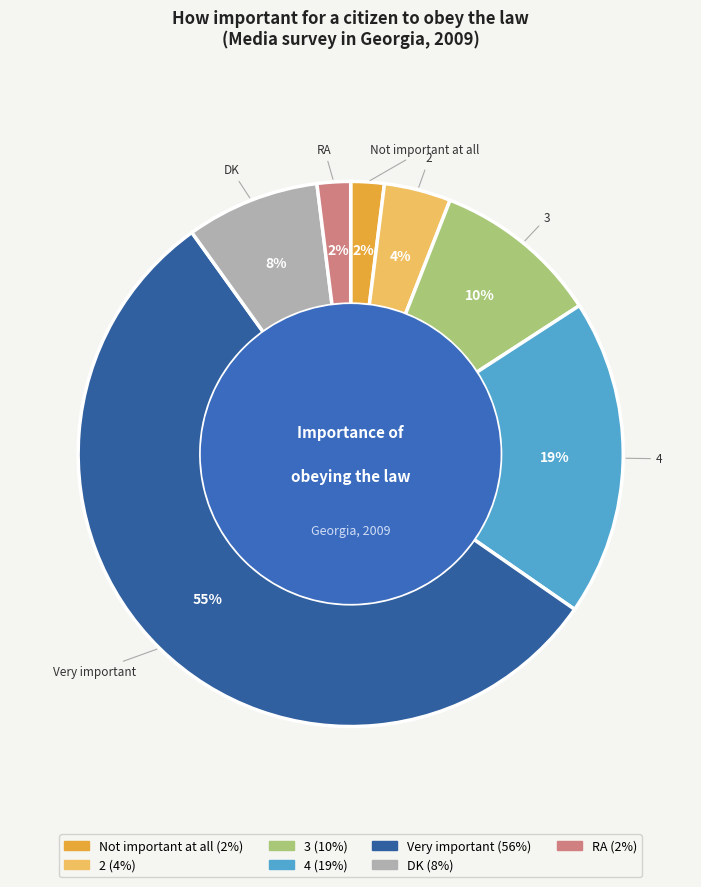

What is the largest slice in the pie chart?

Very important